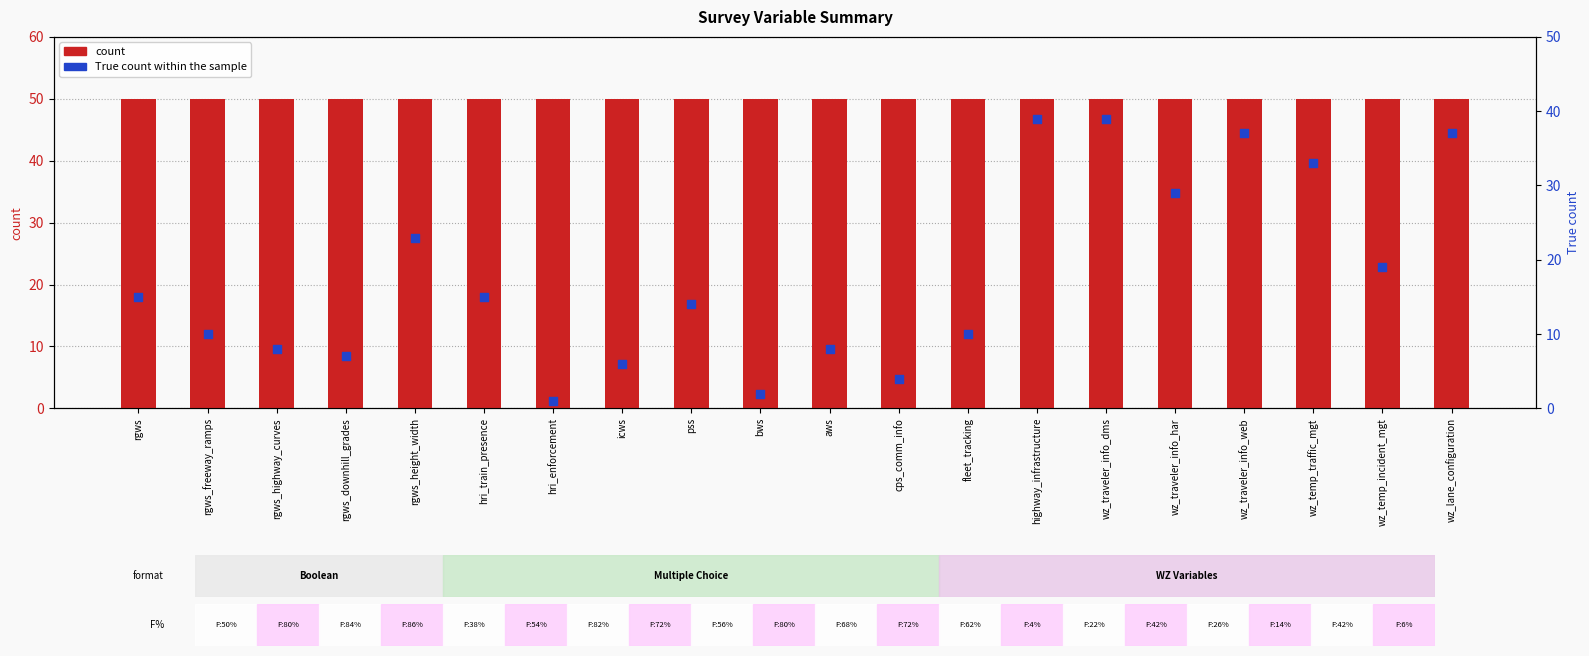

What is the total value across all series at hri_enforcement?

51